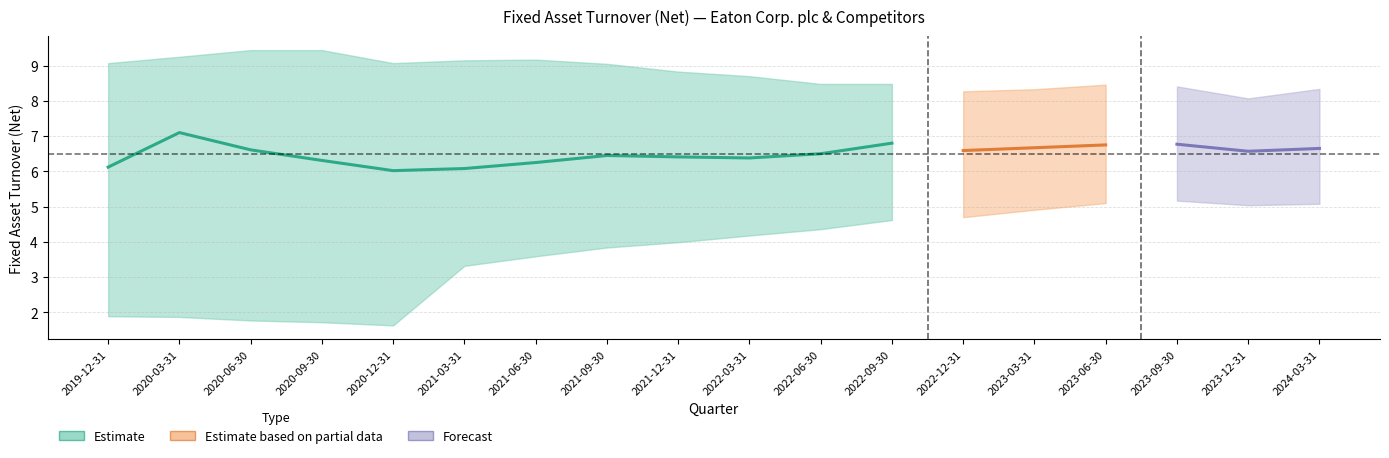

Between 2022-03-31 and 2020-03-31, which is larger?

2020-03-31